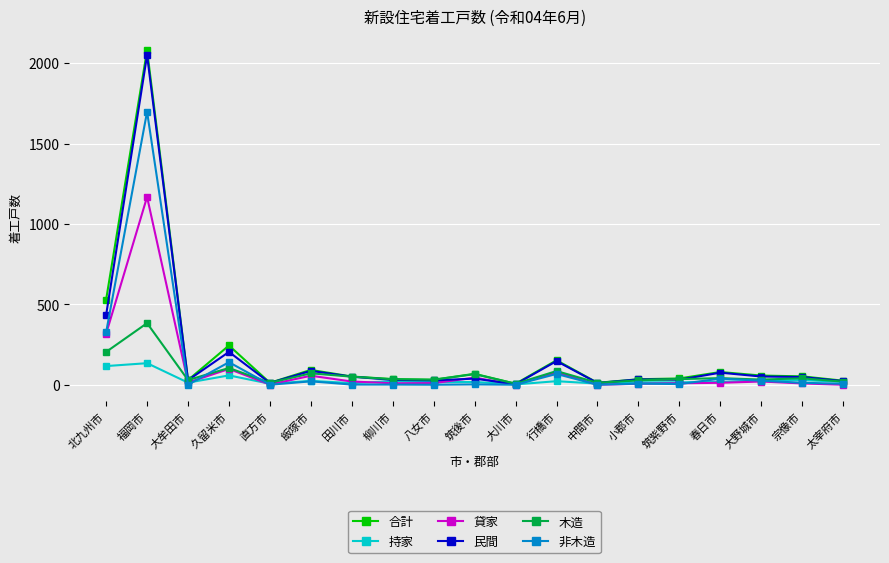

What is the average value of the 持家 series?

30